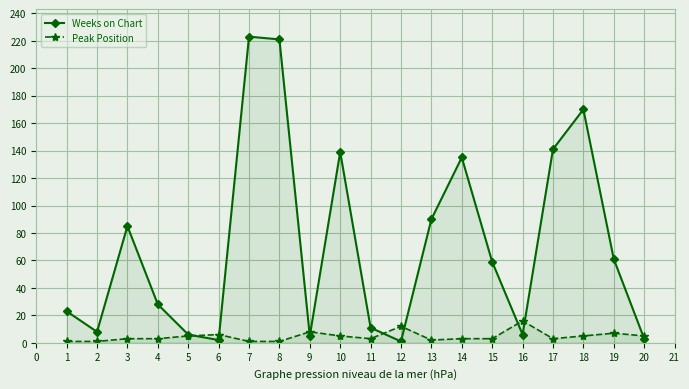

The value of Weeks on Chart at 14 is 135. True or false?

True